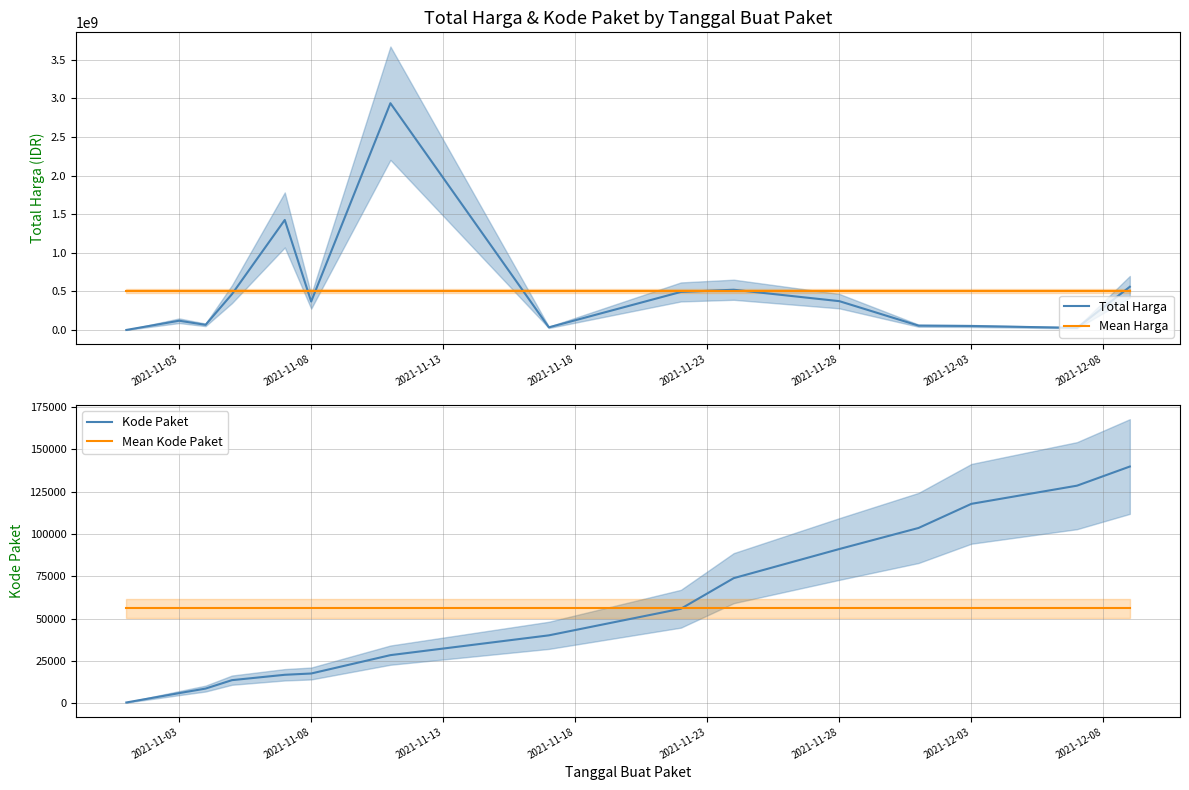

What is the lowest value of the Mean Harga series?

500104265.7